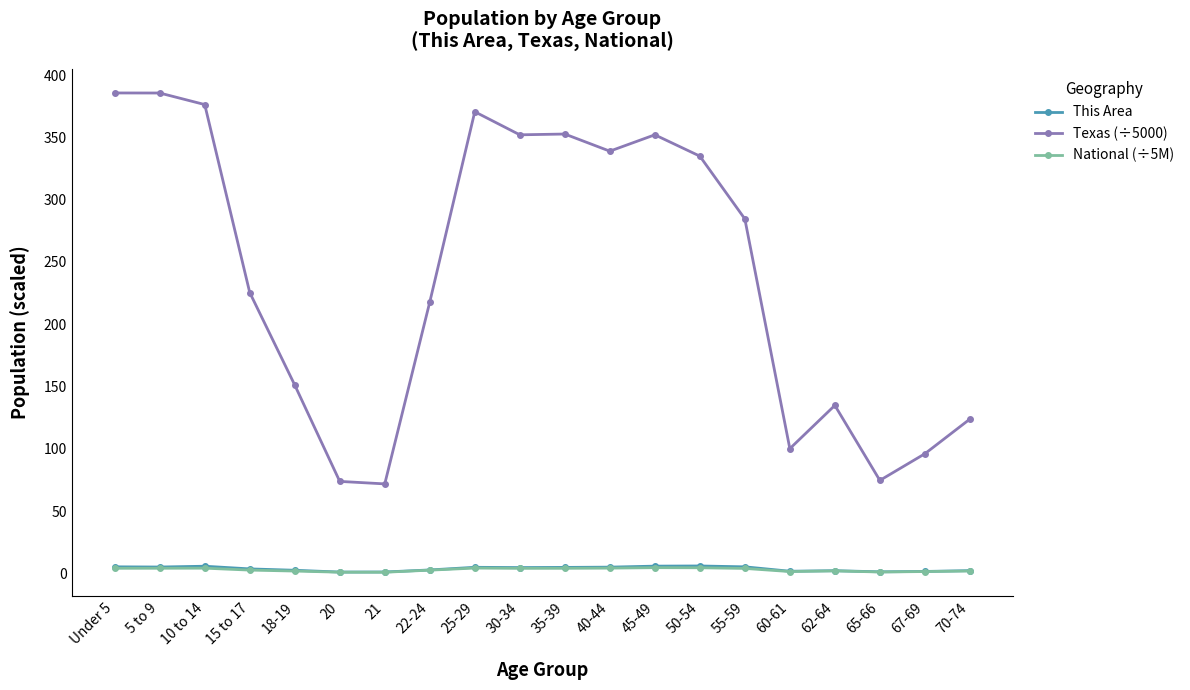

Which series changed the most between Under 5 and 18-19?

Texas (÷5000)